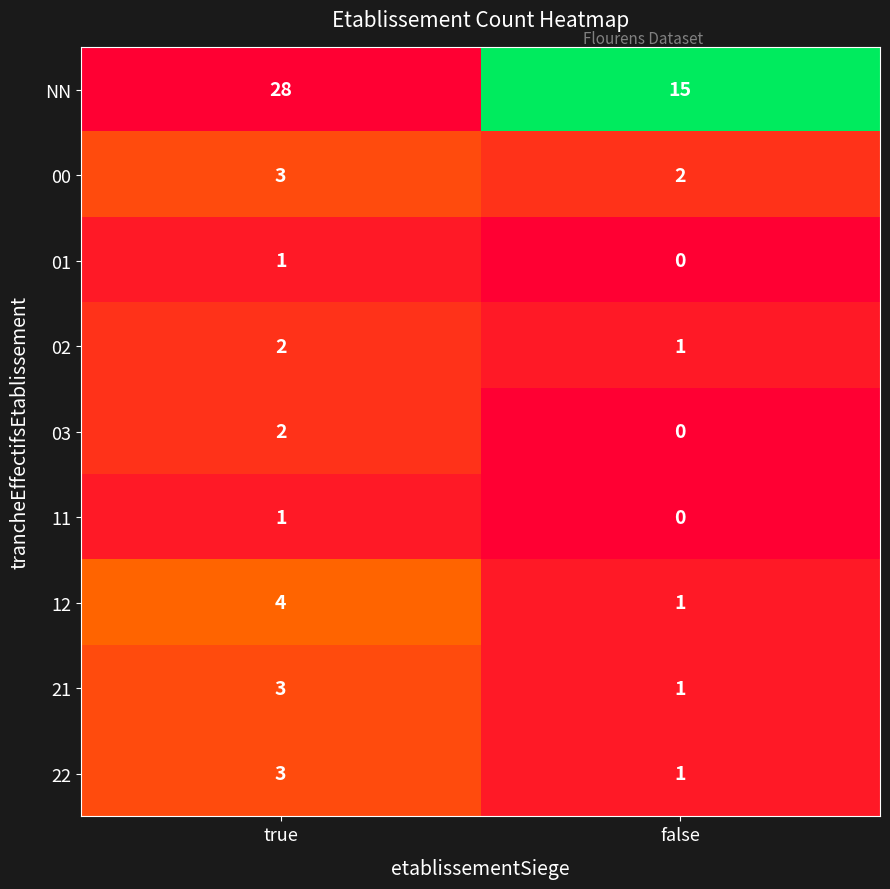

Rank the categories by 12 value from highest to lowest.

true, false